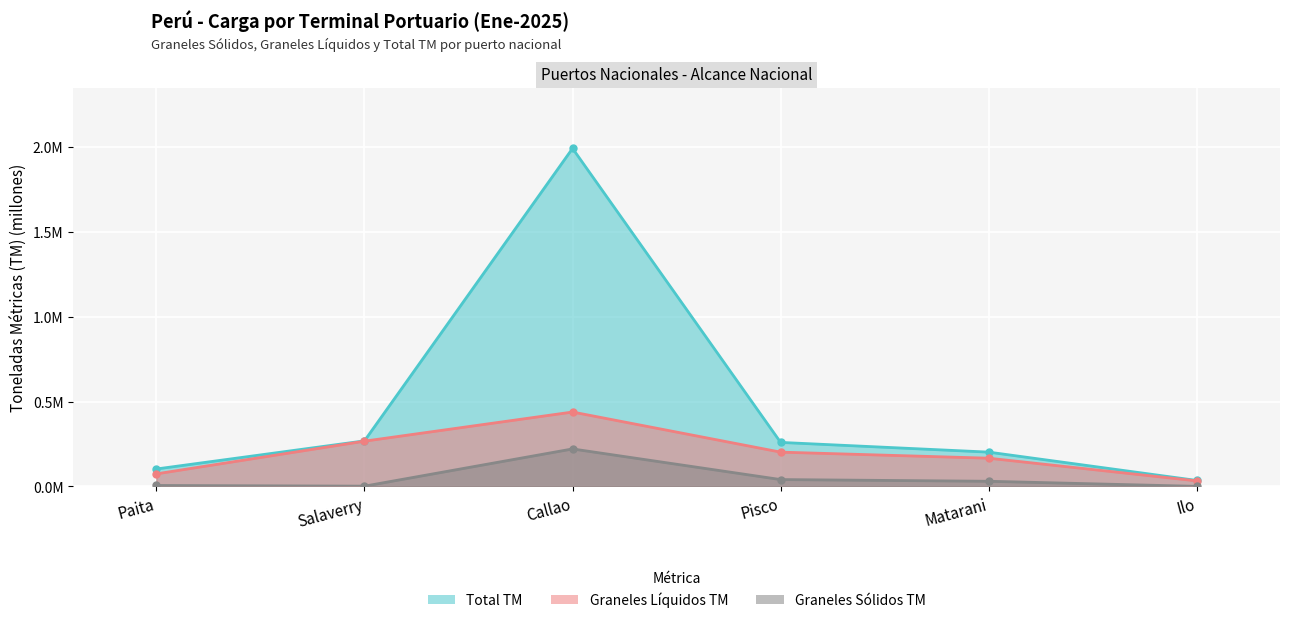

What is the total value across all series at Pisco?

0.5